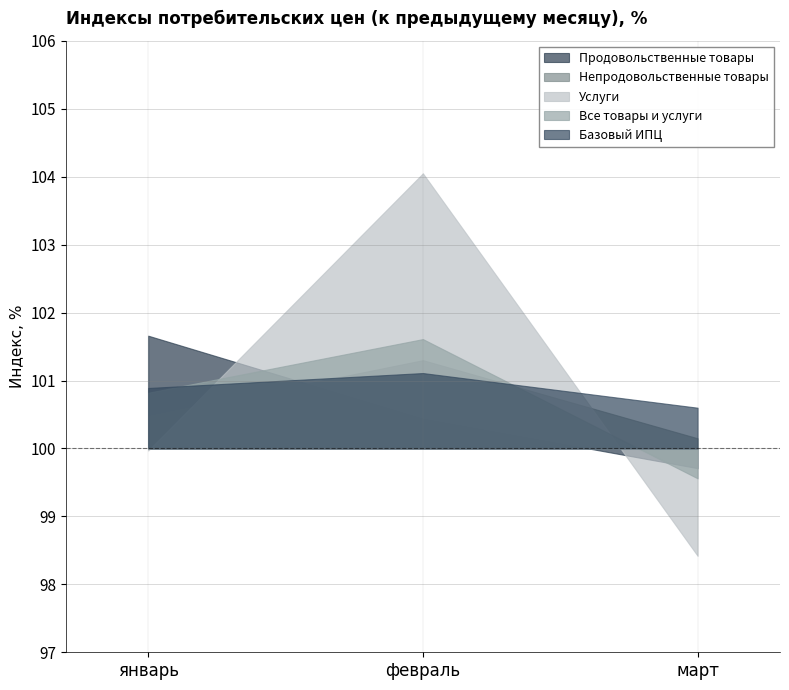

What is the value of the Услуги point at the 1st from the left?

100.0